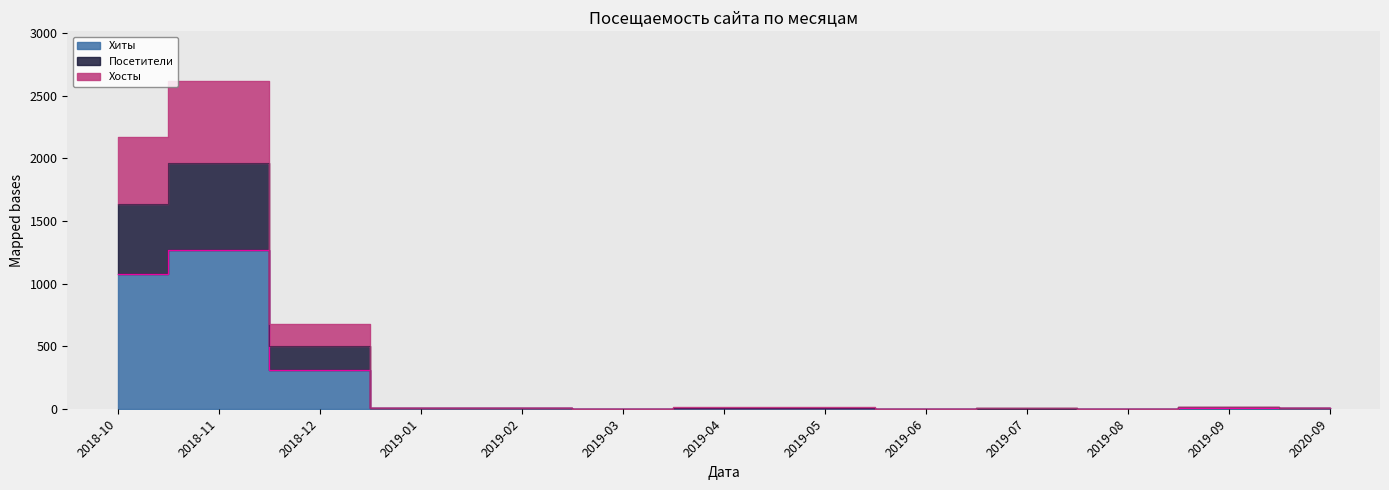

At which category does the chart reach its minimum across all series?

2019-03